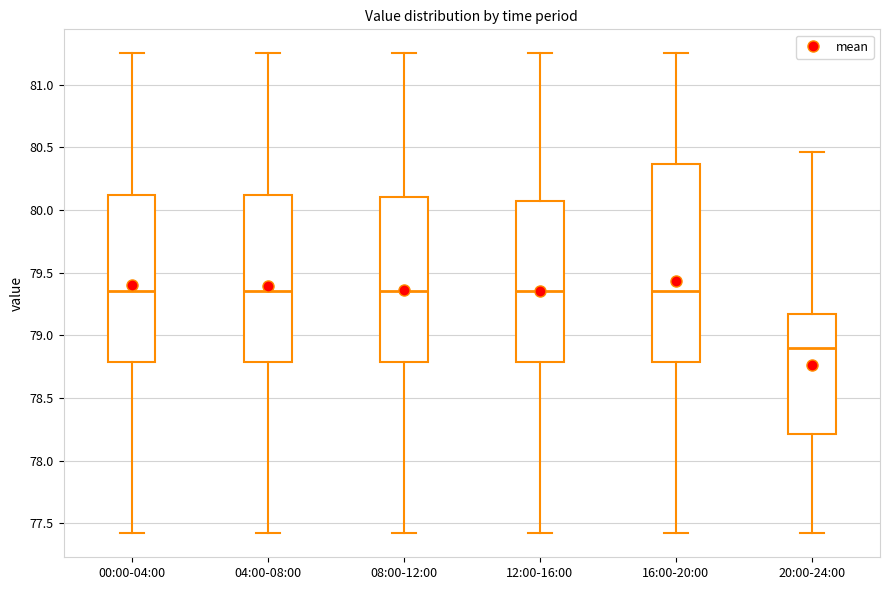

Reading left to right, transcribe this box plot: for each box, give where its median line is, the range the box spans, and where its two whiskers end, as read against the y-axis. The values are not printed on the chart, so give them approximately, as read against the axis.

00:00-04:00: median 79.35, box 78.80 to 80.10, whiskers 77.40 to 81.25
04:00-08:00: median 79.35, box 78.80 to 80.10, whiskers 77.40 to 81.25
08:00-12:00: median 79.35, box 78.80 to 80.10, whiskers 77.40 to 81.25
12:00-16:00: median 79.35, box 78.80 to 80.05, whiskers 77.40 to 81.25
16:00-20:00: median 79.35, box 78.80 to 80.35, whiskers 77.40 to 81.25
20:00-24:00: median 78.90, box 78.20 to 79.15, whiskers 77.40 to 80.45